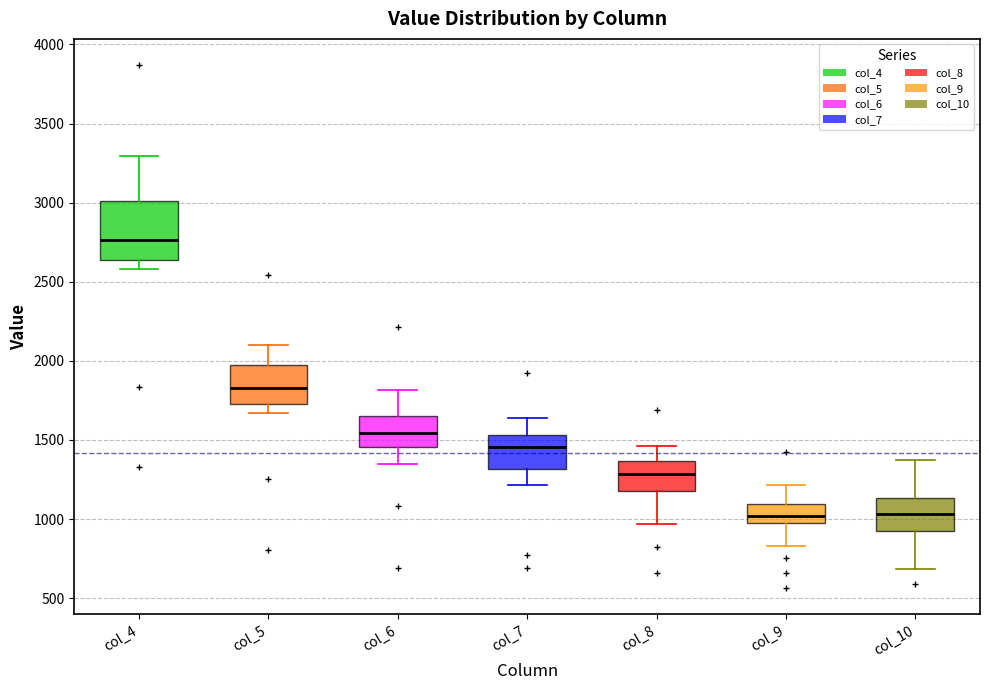

Which box is the tallest, from its lower edge to its upper edge?

col_4